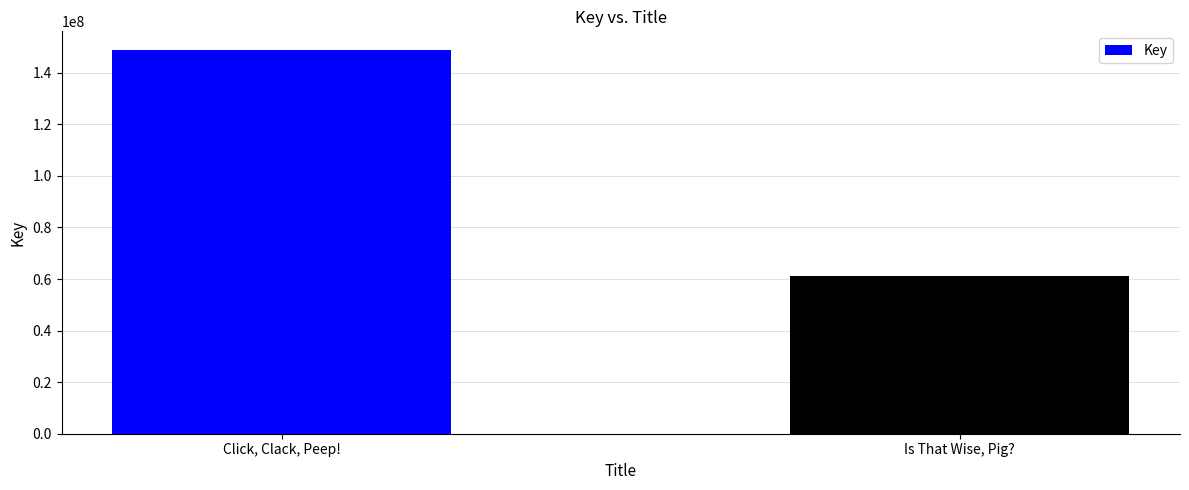

At which label is the value closest to 104827742?

Is That Wise, Pig?